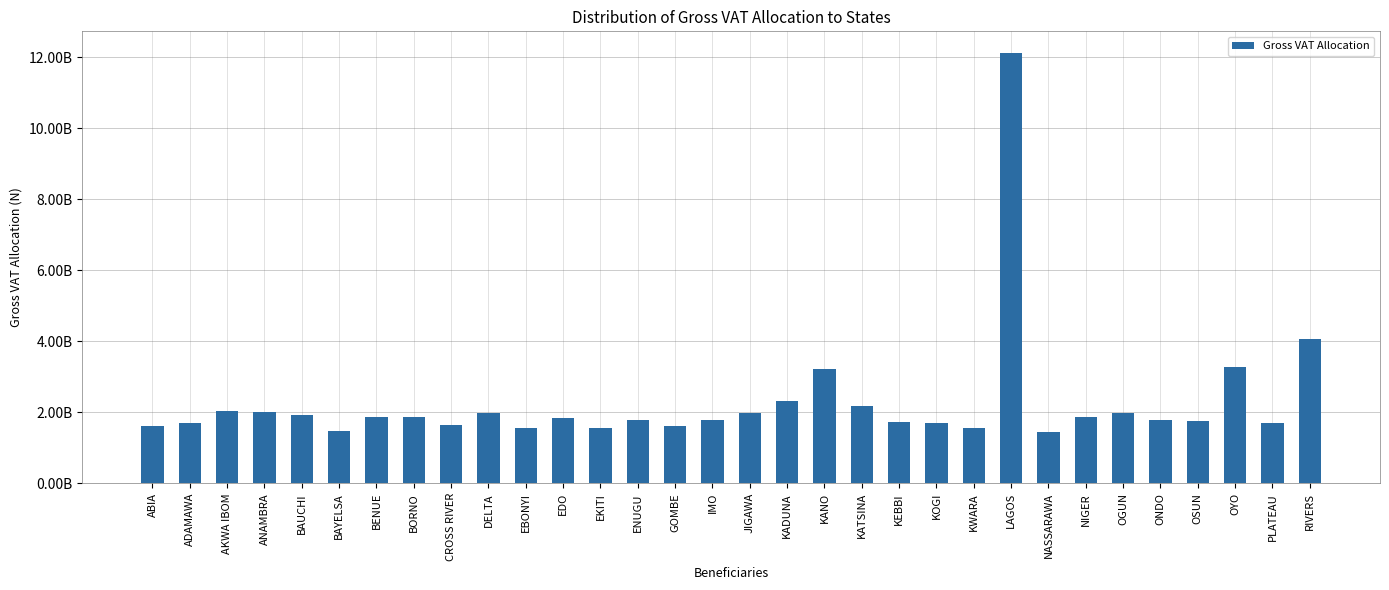

Approximately how many times larger is the value at KANO compared to KADUNA?

1.4